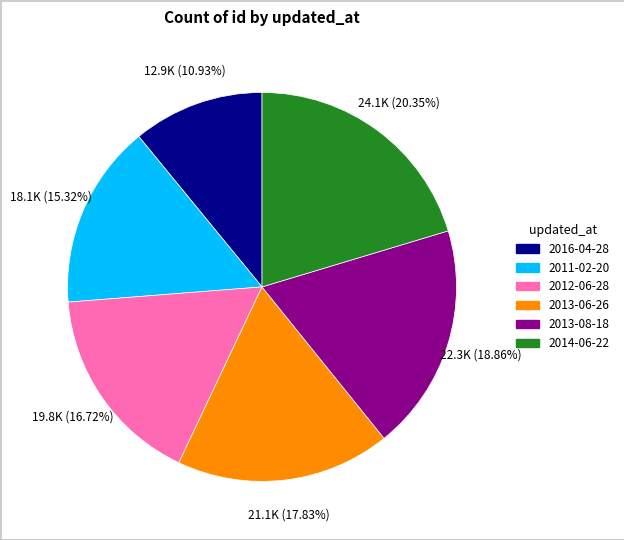

Is there any slice that represents more than half of the pie?

No